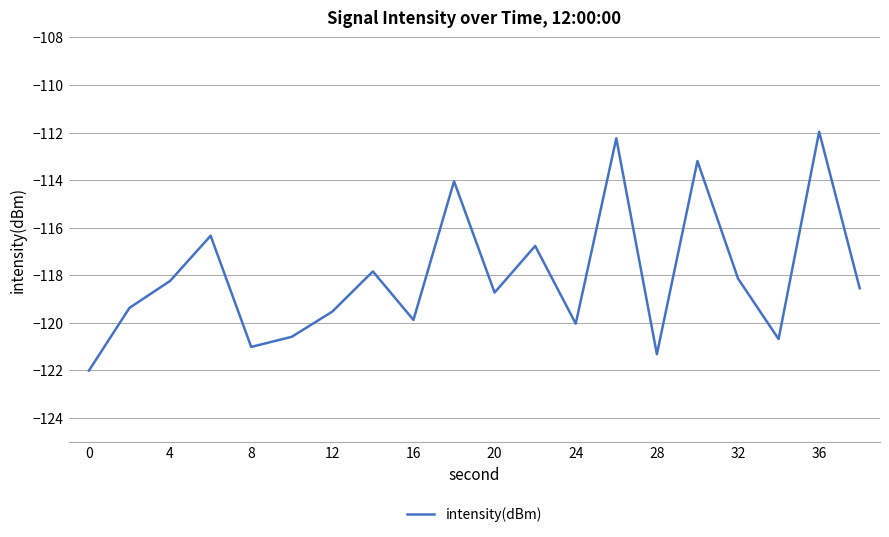

What is the difference between the maximum and minimum values?

10.0